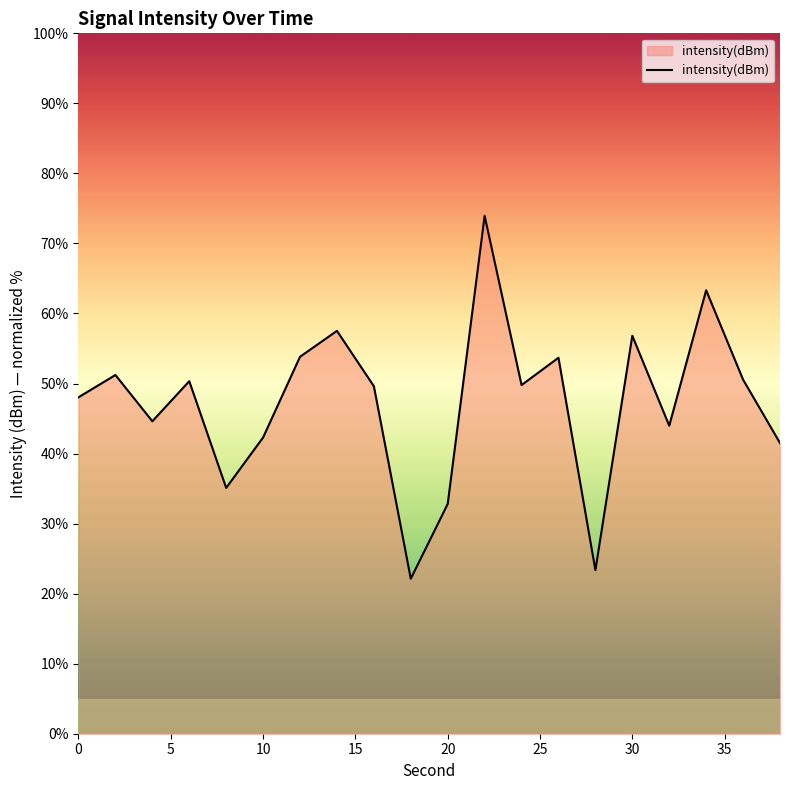

What is the difference between the maximum and minimum values?

51.8